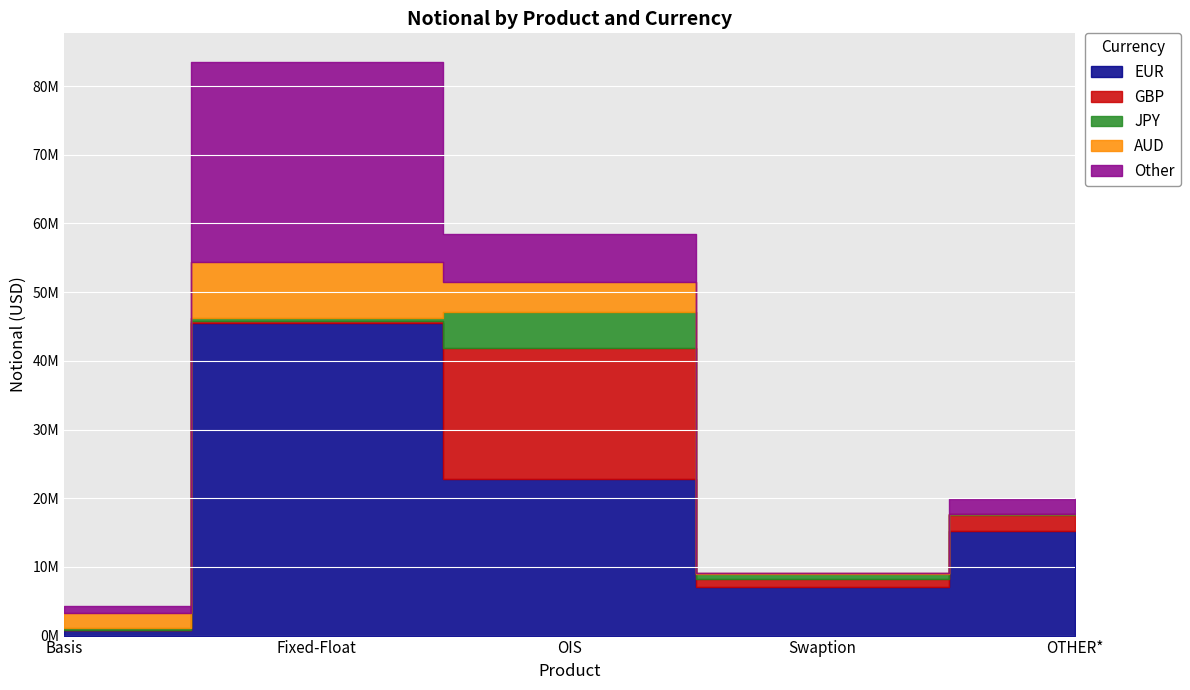

Reading left to right, what are all the values shown in this chart?

EUR: 783947	45516691	22771432	7126766	15216656
GBP: 79049	317438	19108317	1049825	2409633
JPY: 180263	344392	5283786	760567	38615
AUD: 2281668	8149154	4323927	115865	20514
Other: 993792	29170090	6998394	112563	2264824